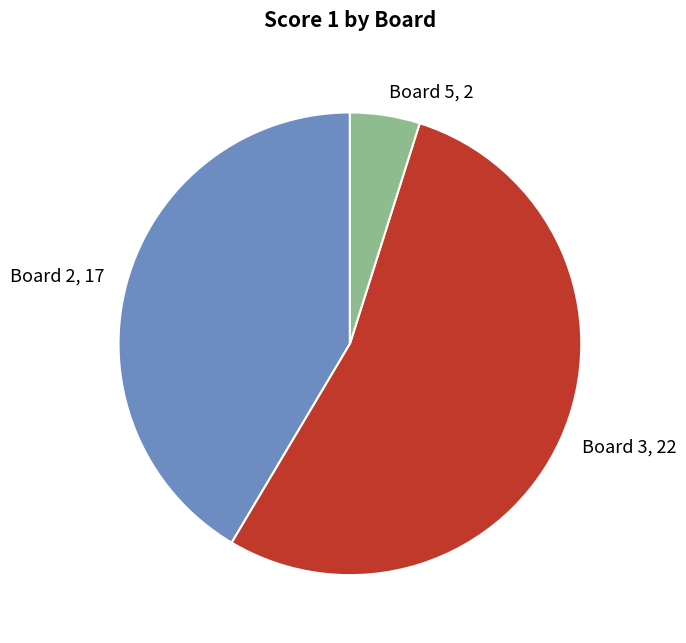

Count the number of slices in the pie.

3